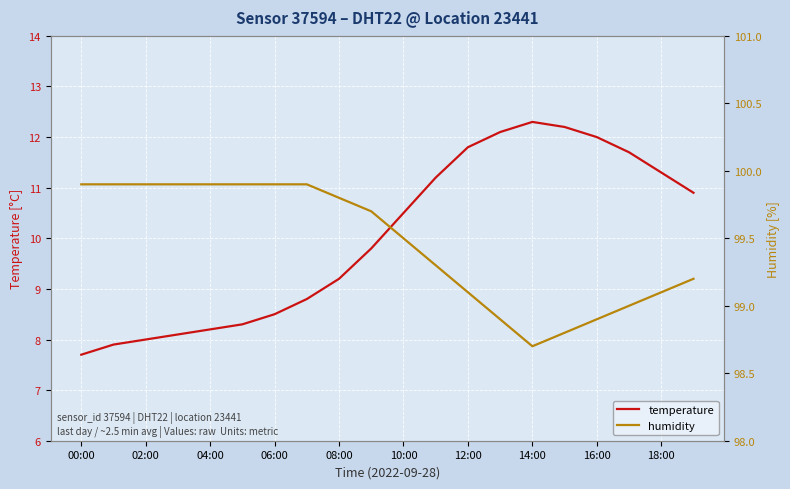

True or false: temperature and humidity cross at least once.

False